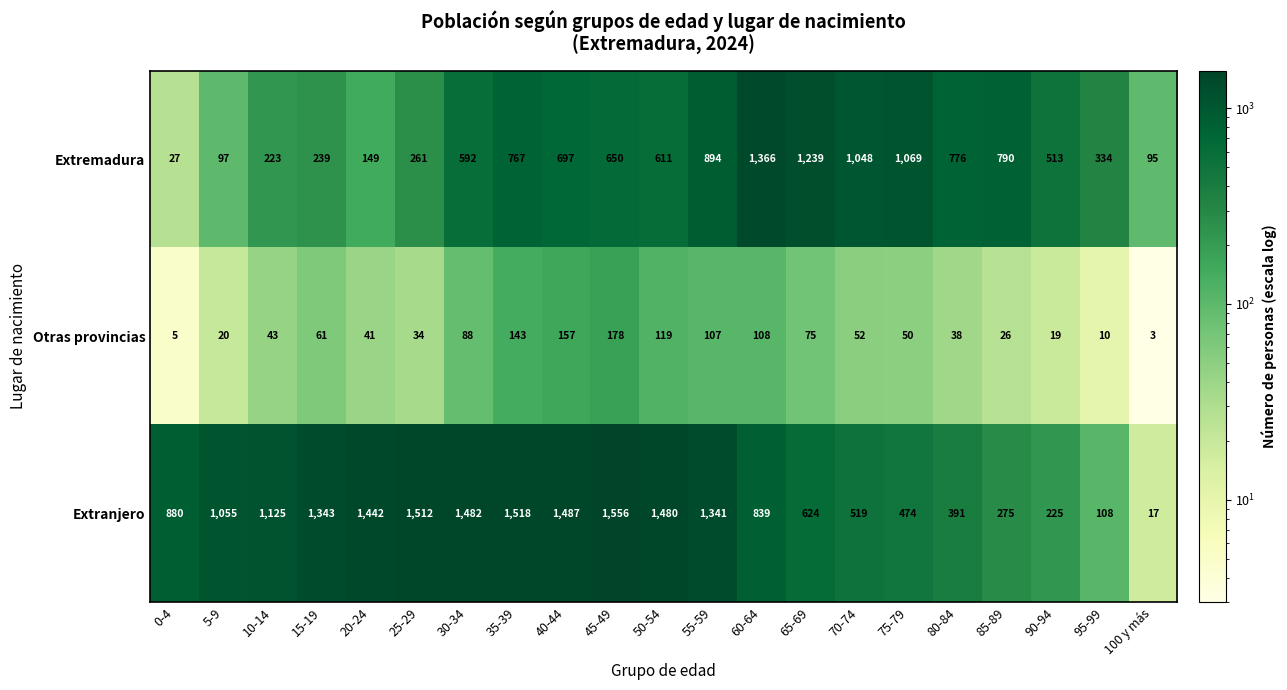

What is the sum of all Otras provincias values?

1377